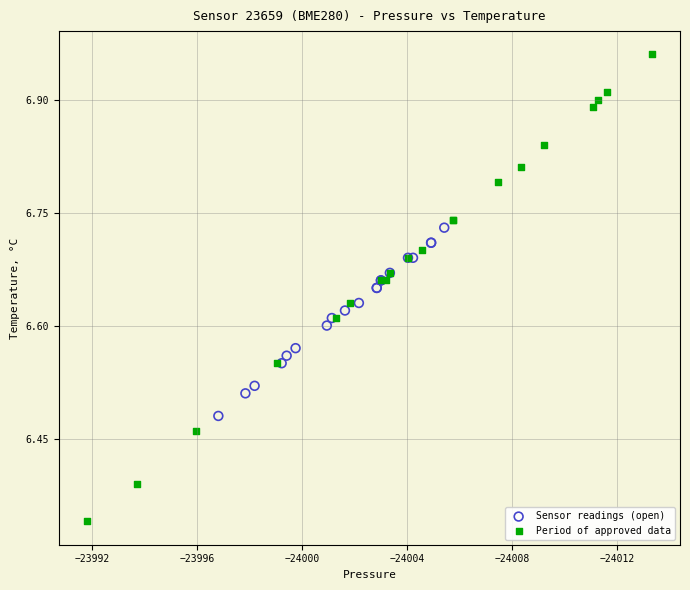

Which series has the widest spread of Y values?

Period of approved data